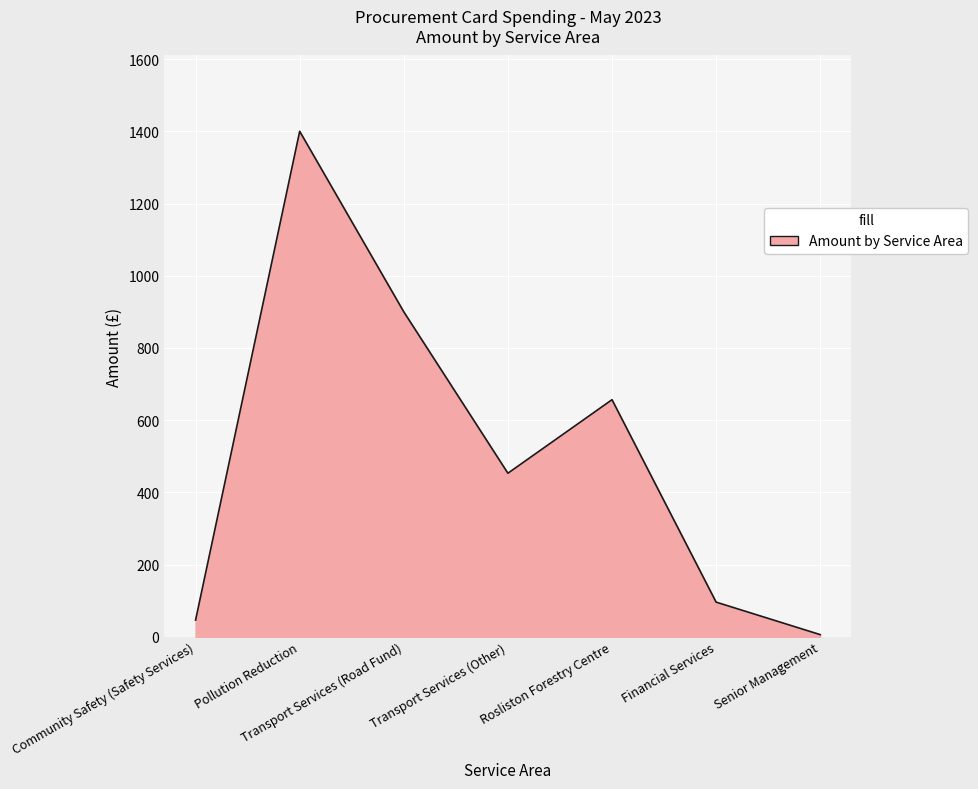

Approximately how many times larger is the value at Transport Services (Road Fund) compared to Community Safety (Safety Services)?

19.5